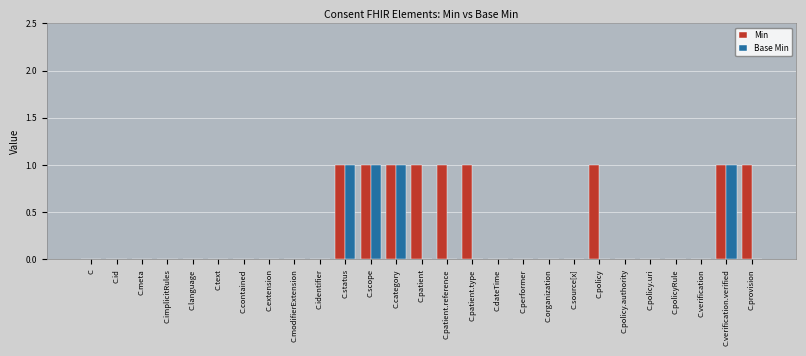

Which series has the largest total across all categories?

Min